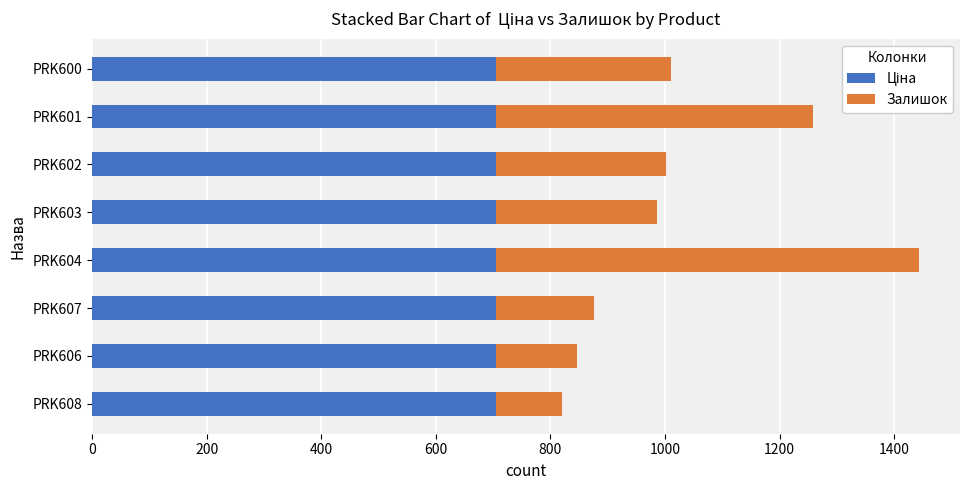

At which category is the sum across all series the highest?

PRK604